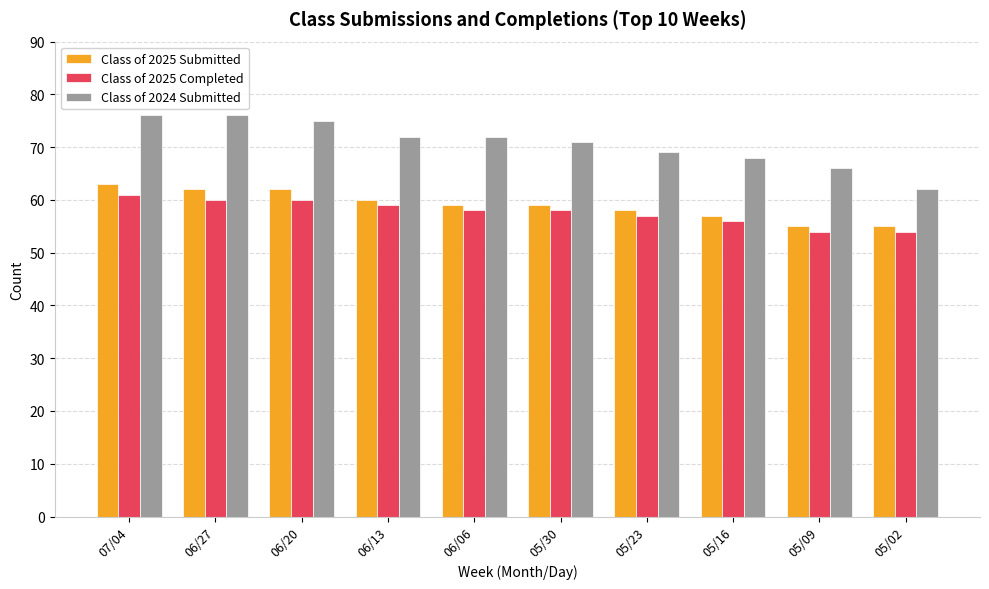

Reading left to right, list all the values displayed in this chart.

Class of 2025 Submitted: 07/04=63	06/27=62	06/20=62	06/13=60	06/06=59	05/30=59	05/23=58	05/16=57	05/09=55	05/02=55
Class of 2025 Completed: 07/04=61	06/27=60	06/20=60	06/13=59	06/06=58	05/30=58	05/23=57	05/16=56	05/09=54	05/02=54
Class of 2024 Submitted: 07/04=76	06/27=76	06/20=75	06/13=72	06/06=72	05/30=71	05/23=69	05/16=68	05/09=66	05/02=62